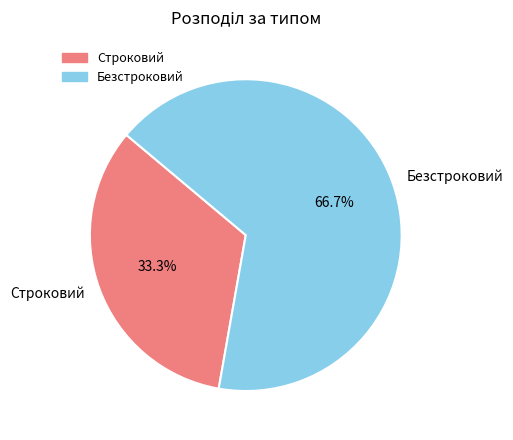

What is the largest slice in the pie chart?

Безстроковий